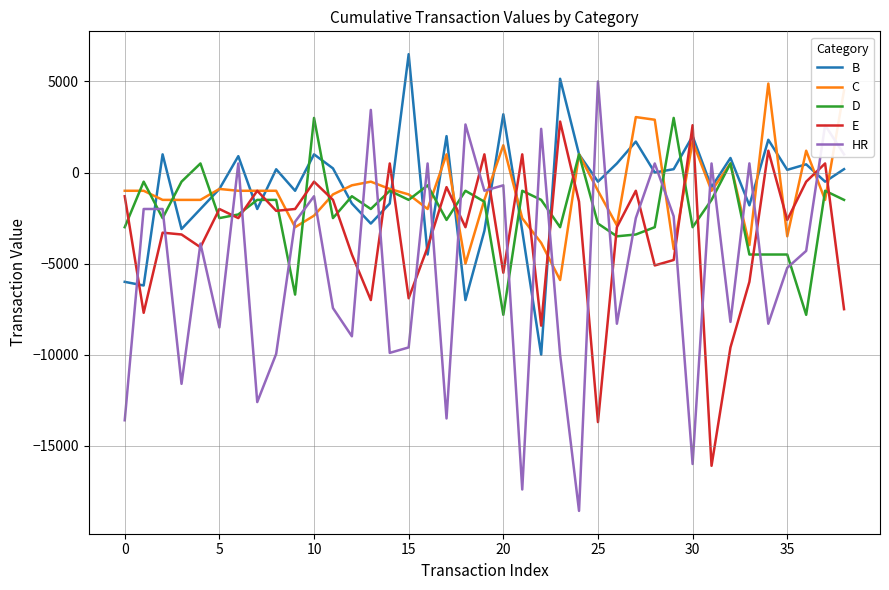

Which series has the largest range (max minus min)?

HR